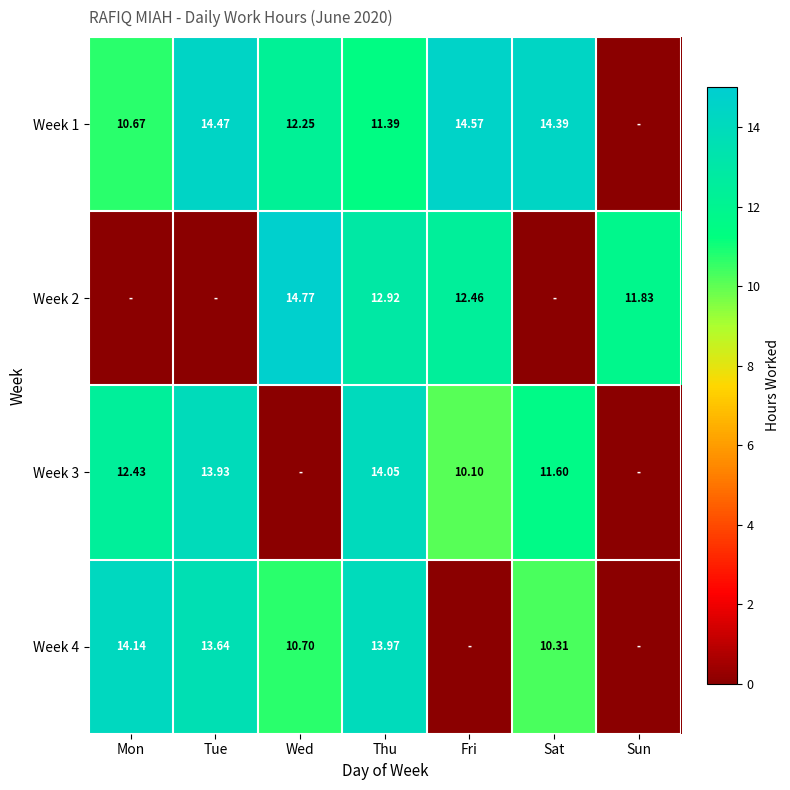

Where is Week 3 nearest to the value 7?

Fri